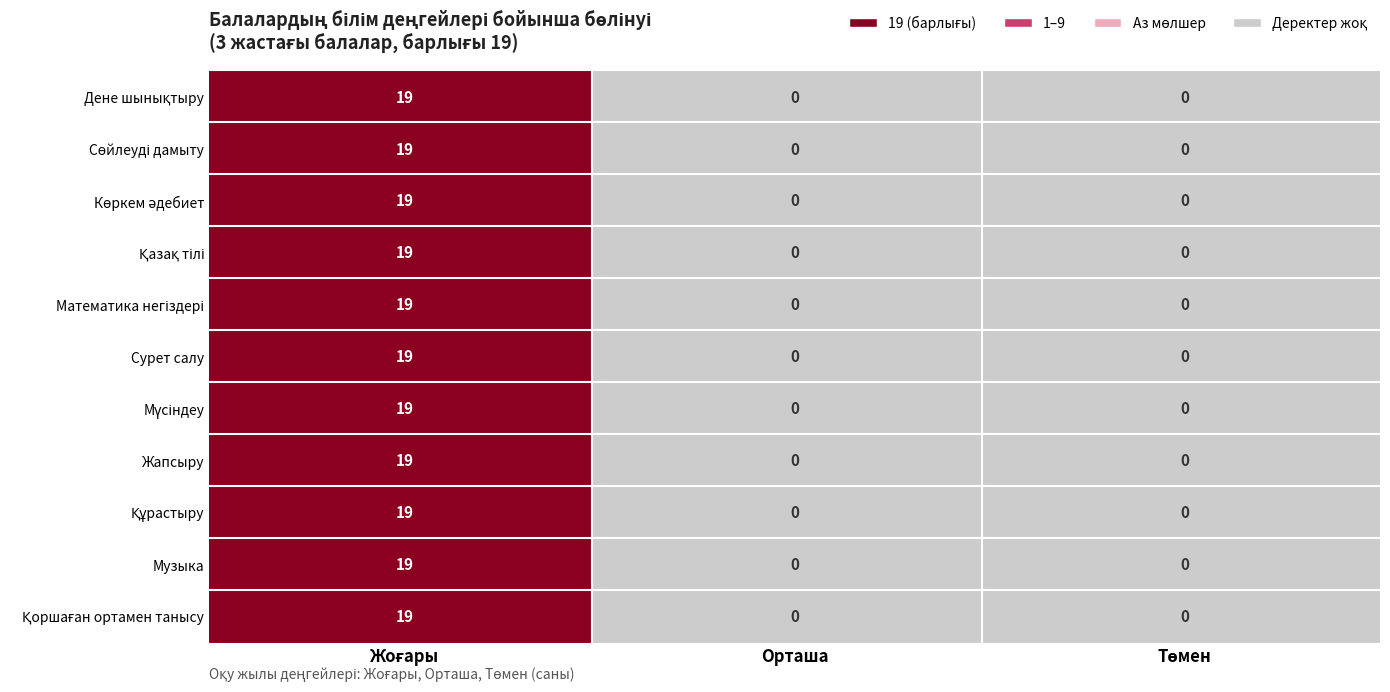

Rank the series by their maximum value, from lowest to highest.

Дене шынықтыру, Сөйлеуді дамыту, Көркем әдебиет, Қазақ тілі, Математика негіздері, Сурет салу, Мүсіндеу, Жапсыру, Құрастыру, Музыка, Қоршаған ортамен танысу